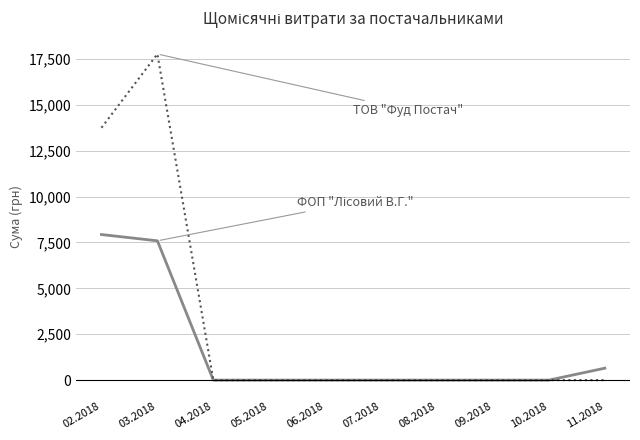

What is the total value across all series at 11.2018?

650.0